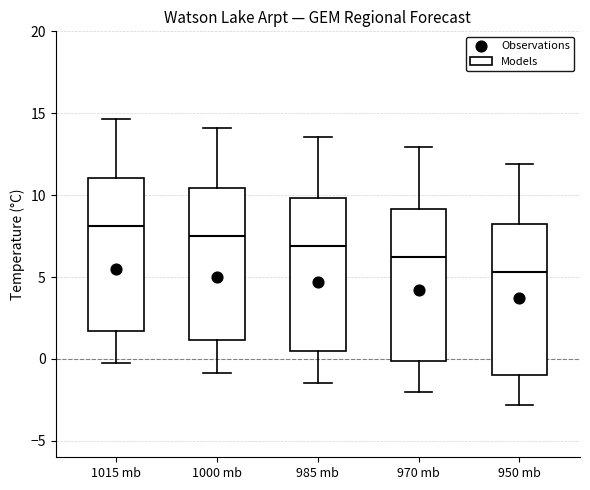

Reading left to right, transcribe this box plot: for each box, give where its median line is, the range the box spans, and where its two whiskers end, as read against the y-axis. The values are not printed on the chart, so give them approximately, as read against the axis.

1015 mb: median 8.0, box 1.5 to 11.0, whiskers -0.5 to 14.5
1000 mb: median 7.5, box 1.0 to 10.5, whiskers -1.0 to 14.0
985 mb: median 7.0, box 0.5 to 10.0, whiskers -1.5 to 13.5
970 mb: median 6.0, box 0.0 to 9.0, whiskers -2.0 to 13.0
950 mb: median 5.5, box -1.0 to 8.0, whiskers -3.0 to 12.0